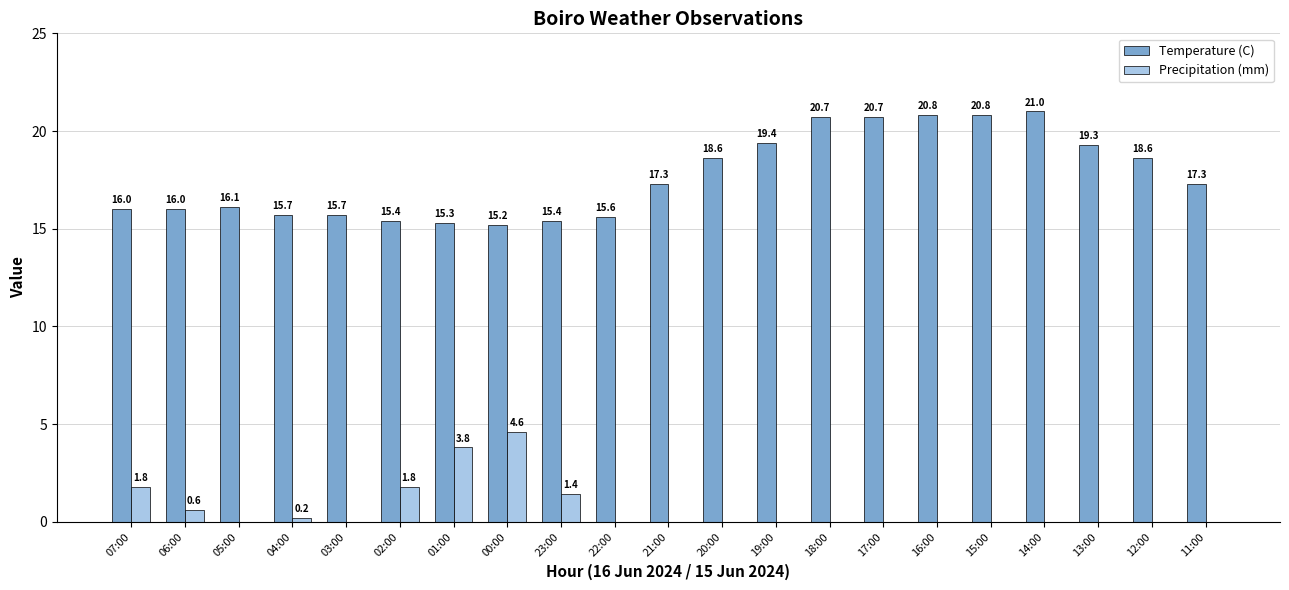

True or false: Temperature (C) has a value of 16.0 at 07:00.

True